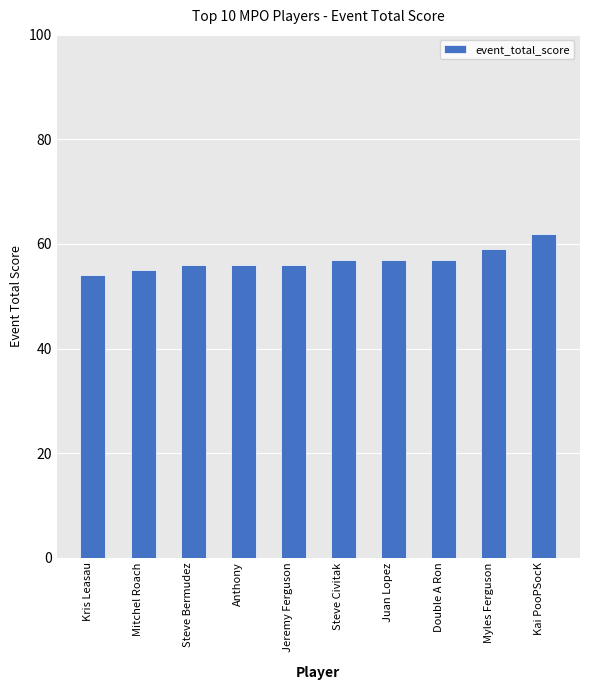

What is the maximum value shown in the chart?

62